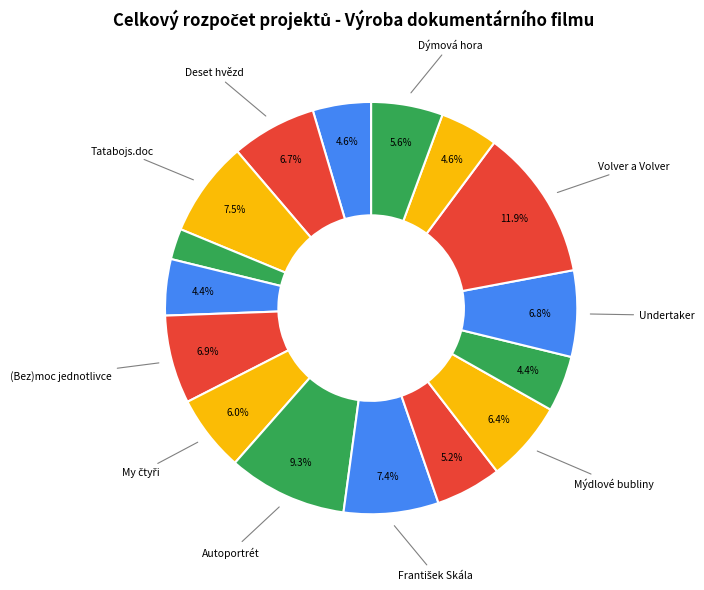

Is there a majority slice in this chart?

No